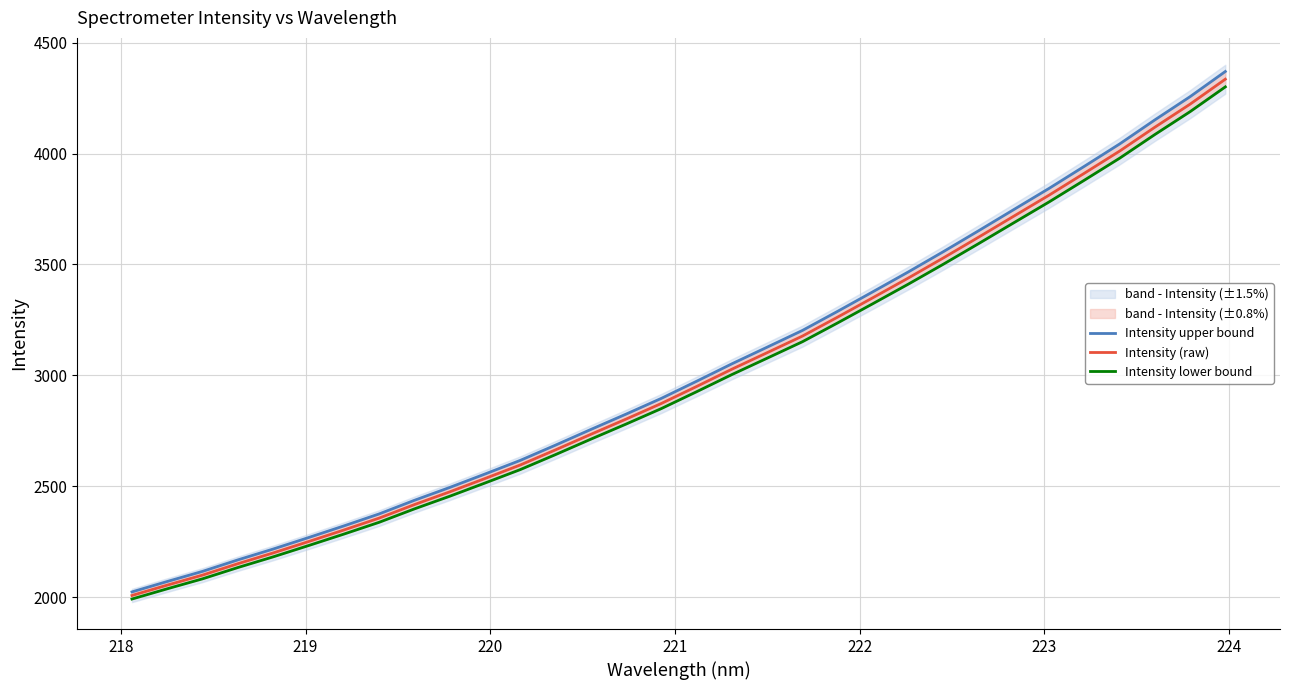

What is the highest value of the Intensity (raw) series?

4334.9